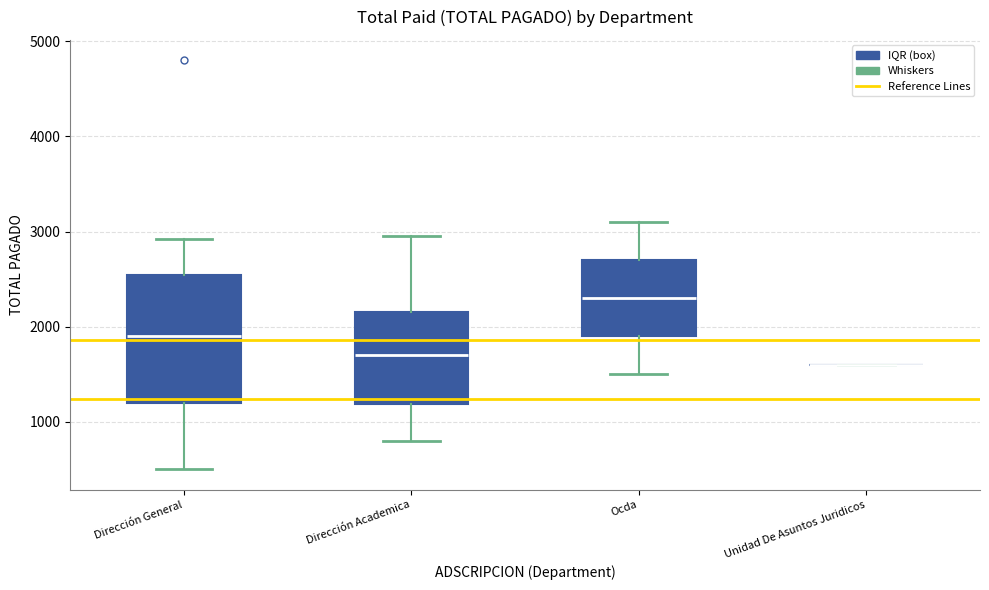

Comparing the boxes themselves (not the whiskers), which one is the tallest?

Dirección General